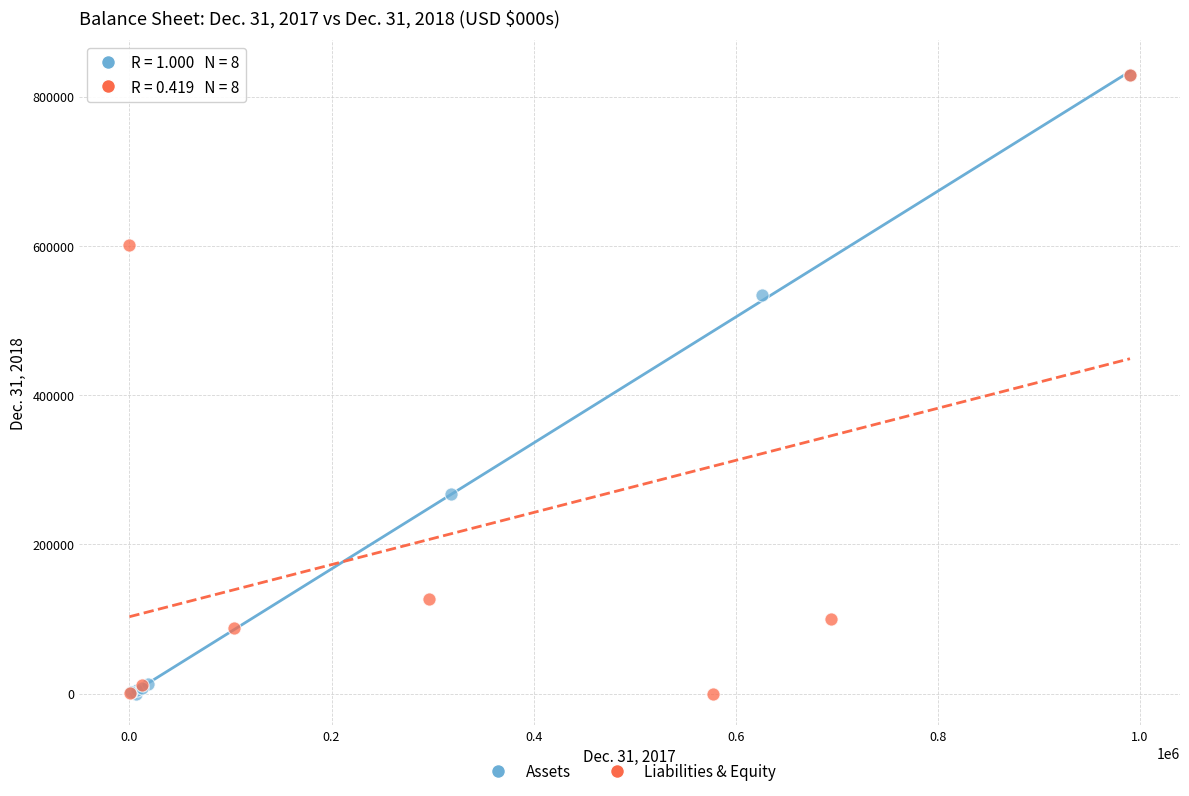

What are all the series names shown in the legend?

Assets, Liabilities & Equity